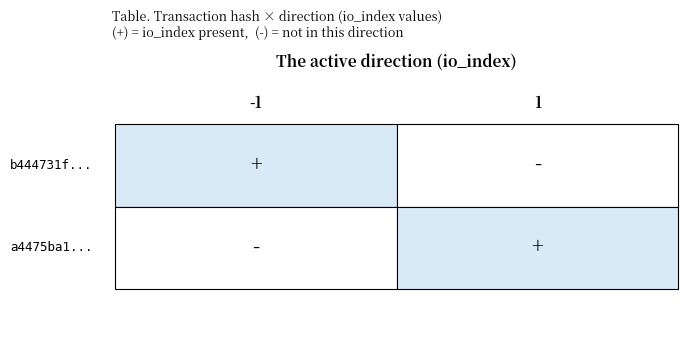

List the series in order of their peak value, highest first.

b444731f0727a147a04be995b00d4dc49abe3ca, a4475ba1de07abf944eeb41a27e36fd79024a6a